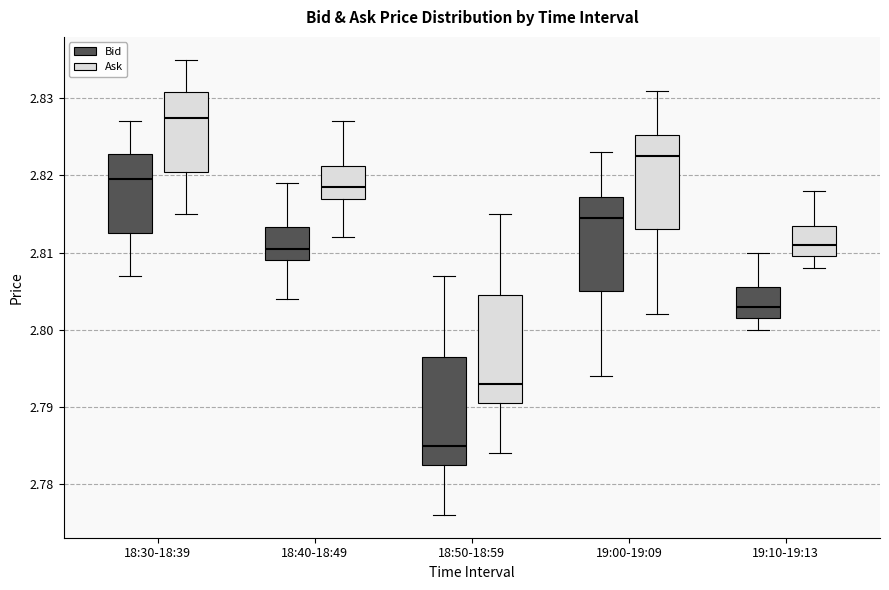

Where does the lower whisker of the box for 18:30-18:39 (Bid) end on the y-axis? The values are not printed on the chart, so give them approximately, as read against the axis.

2.807